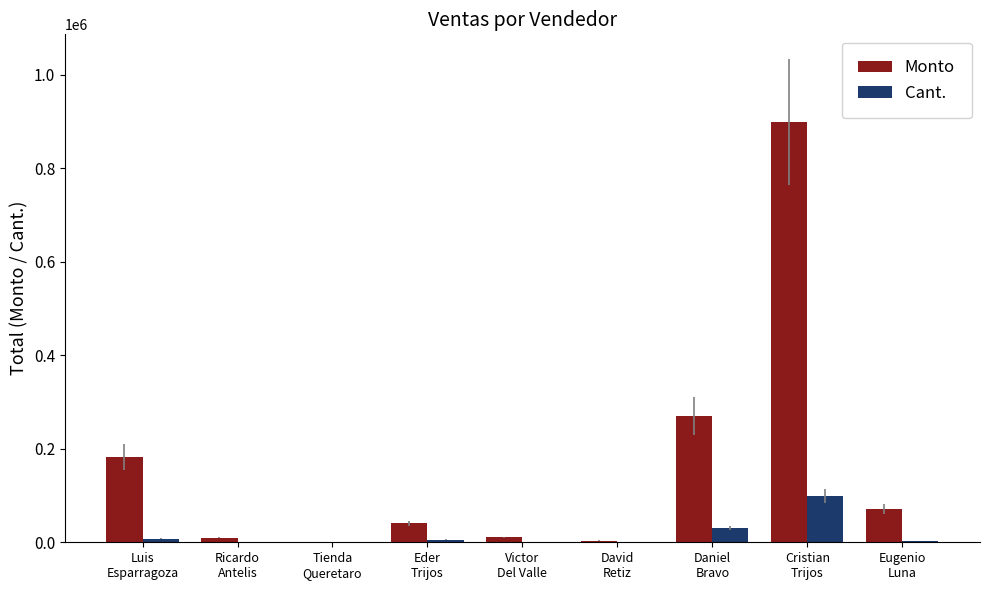

The value of Monto at Cristian
Trijos is 900000.0. True or false?

True